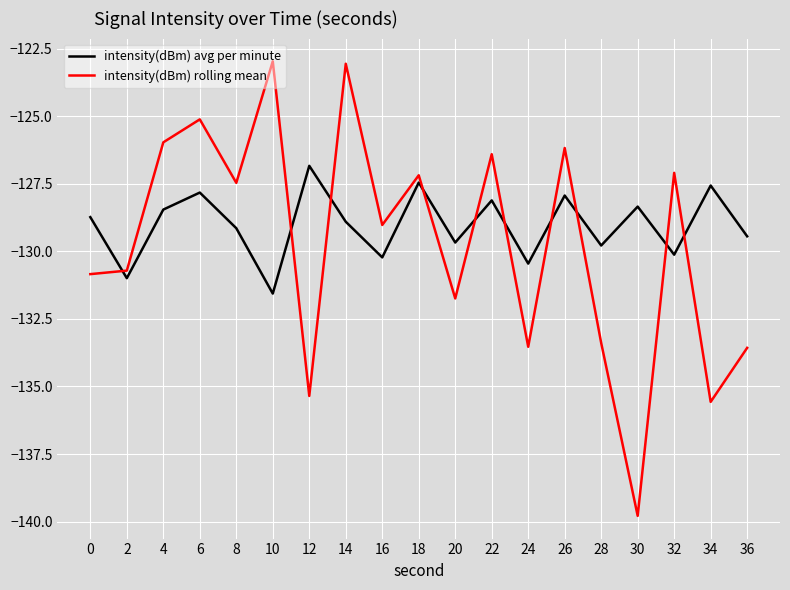

True or false: intensity(dBm) rolling mean and intensity(dBm) avg per minute intersect in this chart.

True